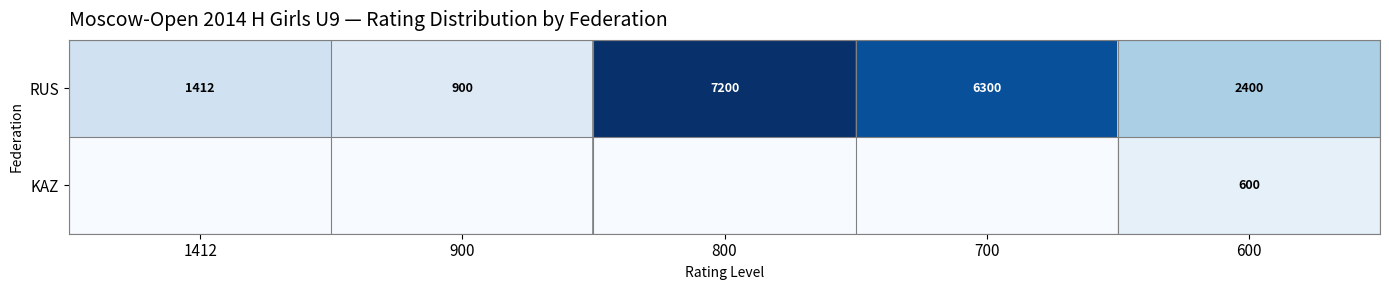

How many categories are shown in the chart?

5